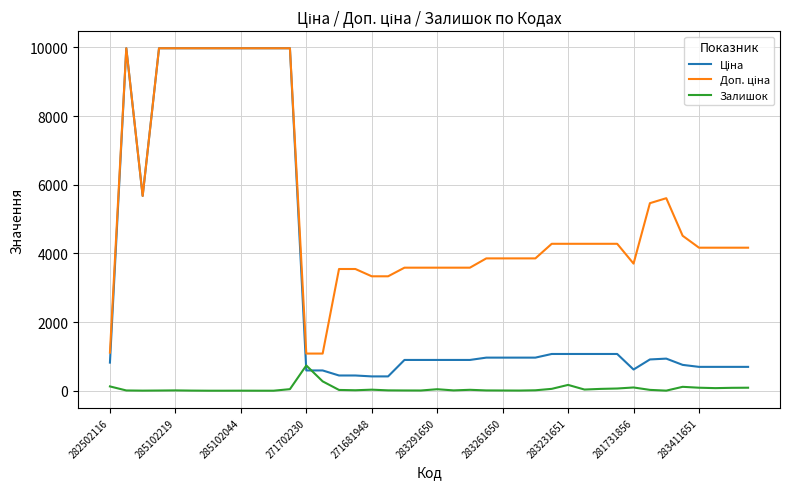

What is the greatest value displayed?

9975.0